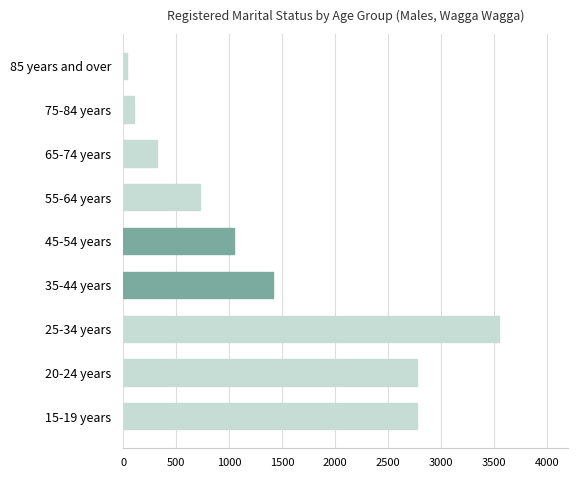

Which label corresponds to the smallest value in the chart?

85 years and over